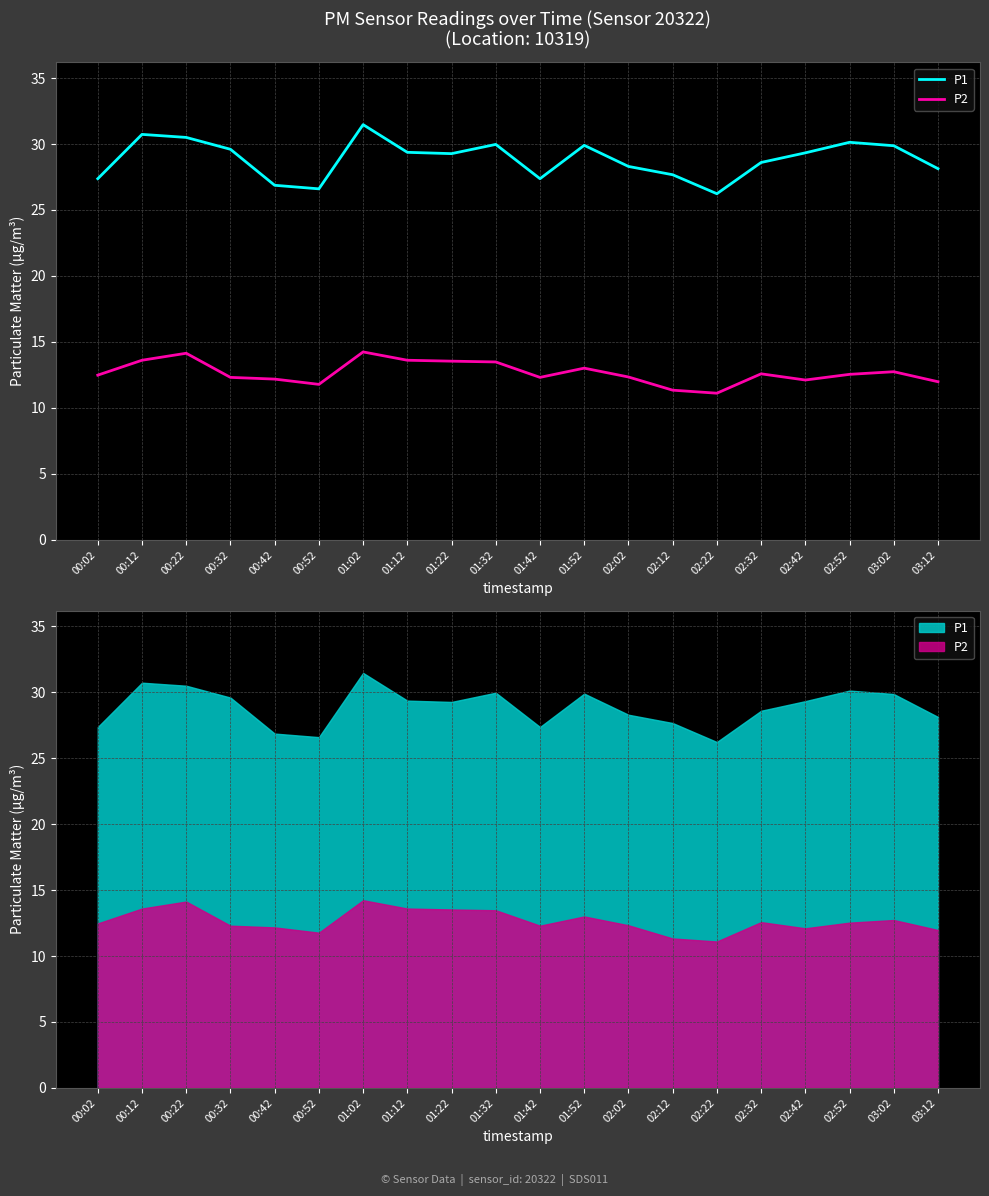

At how many categories does at least one series exceed 27?

17